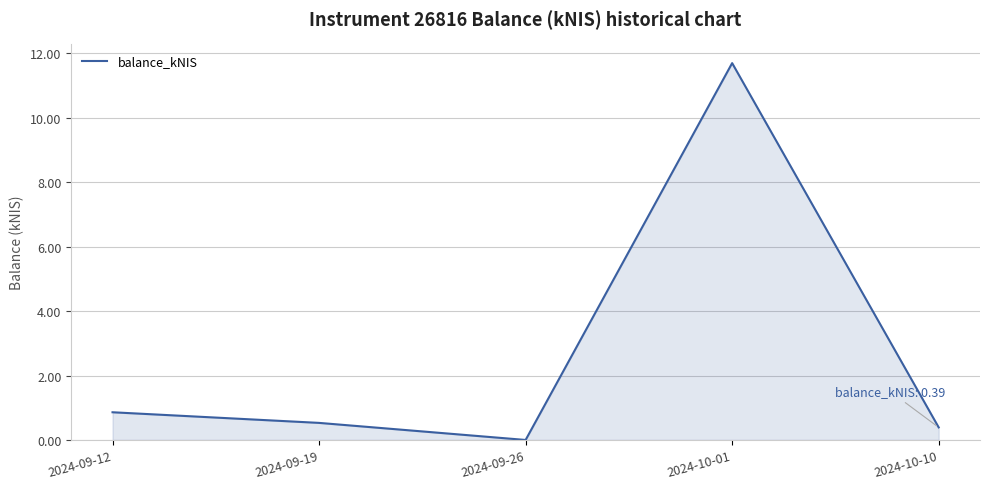

Reading right to left, transcribe all the data shown in this chart.

0.4	11.7	0.0	0.5	0.9